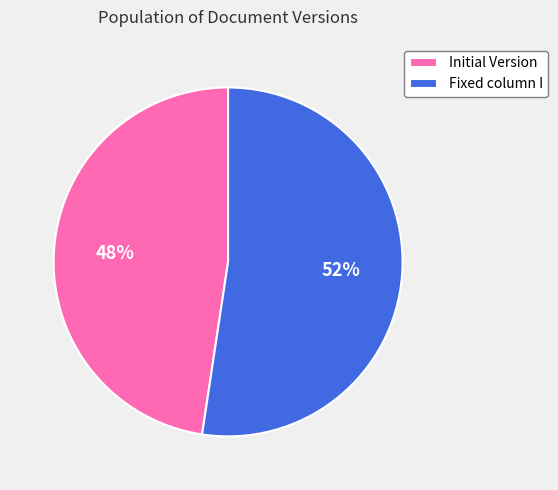

Combined, do Initial Version and Fixed column I account for over 50%?

Yes